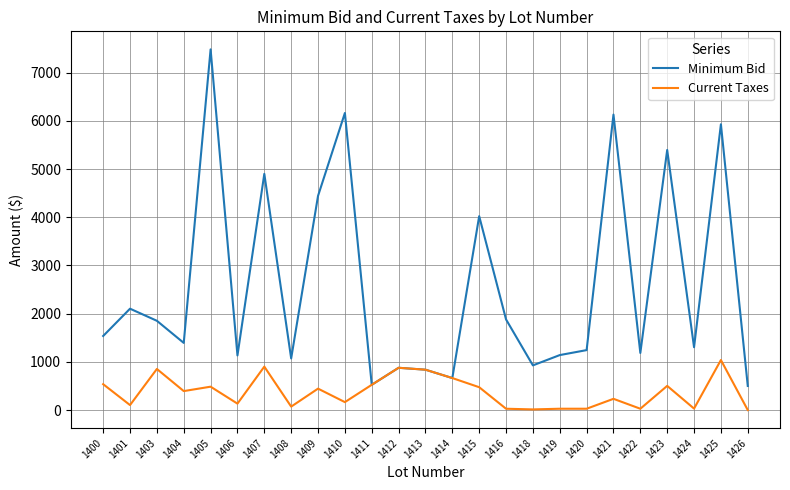

At which category is the sum across all series the highest?

1405